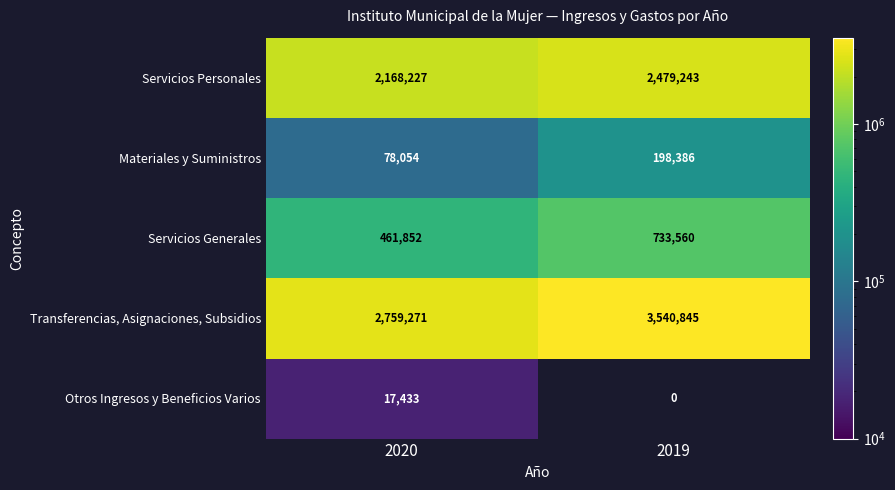

The Transferencias, Asignaciones, Subsidios series shows 4872070.0 at 2020. True or false?

False